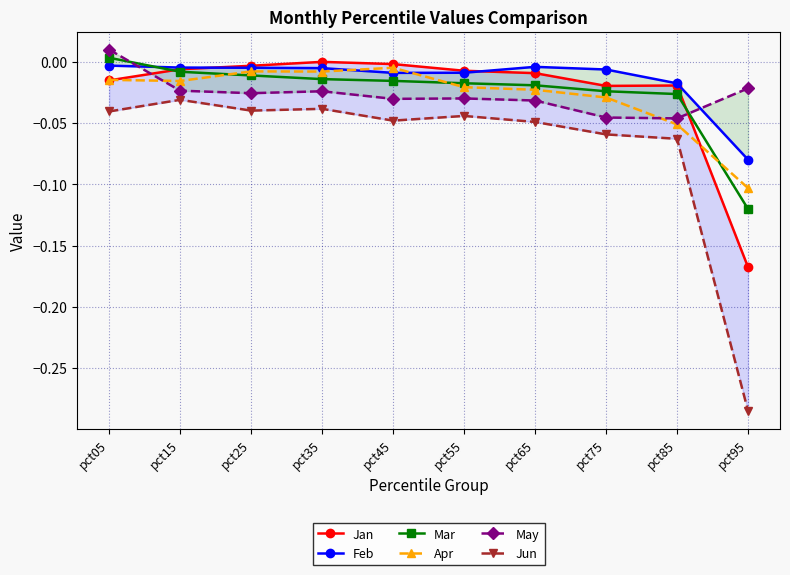

Is it true that Feb equals -0.0 at pct65?

False